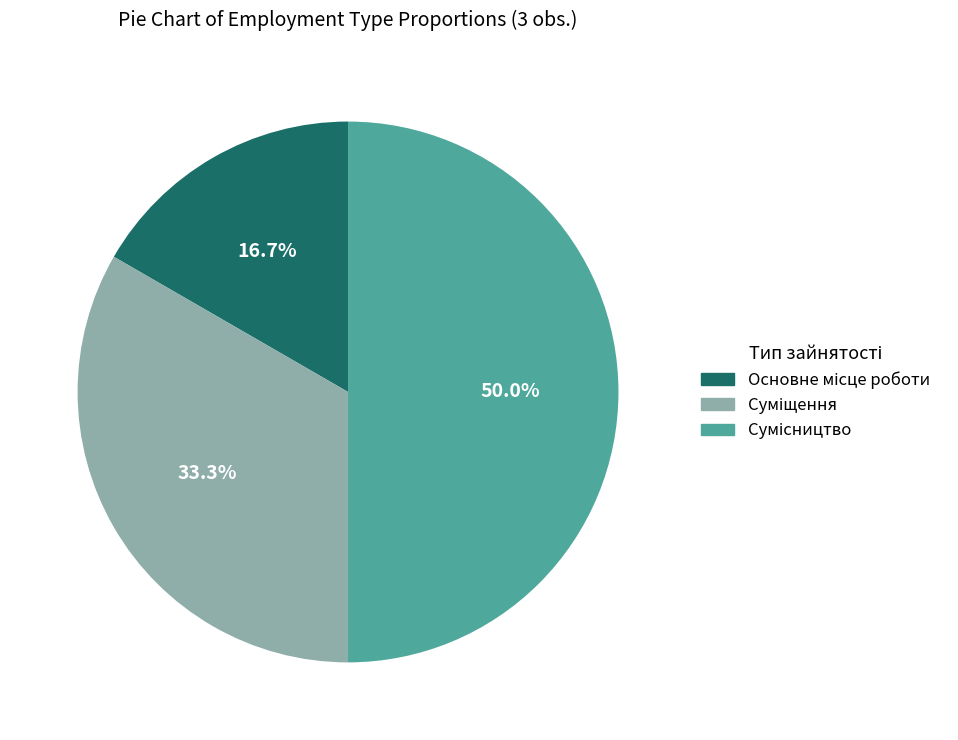

Rank the categories by value from lowest to highest.

Основне місце роботи, Суміщення, Сумісництво